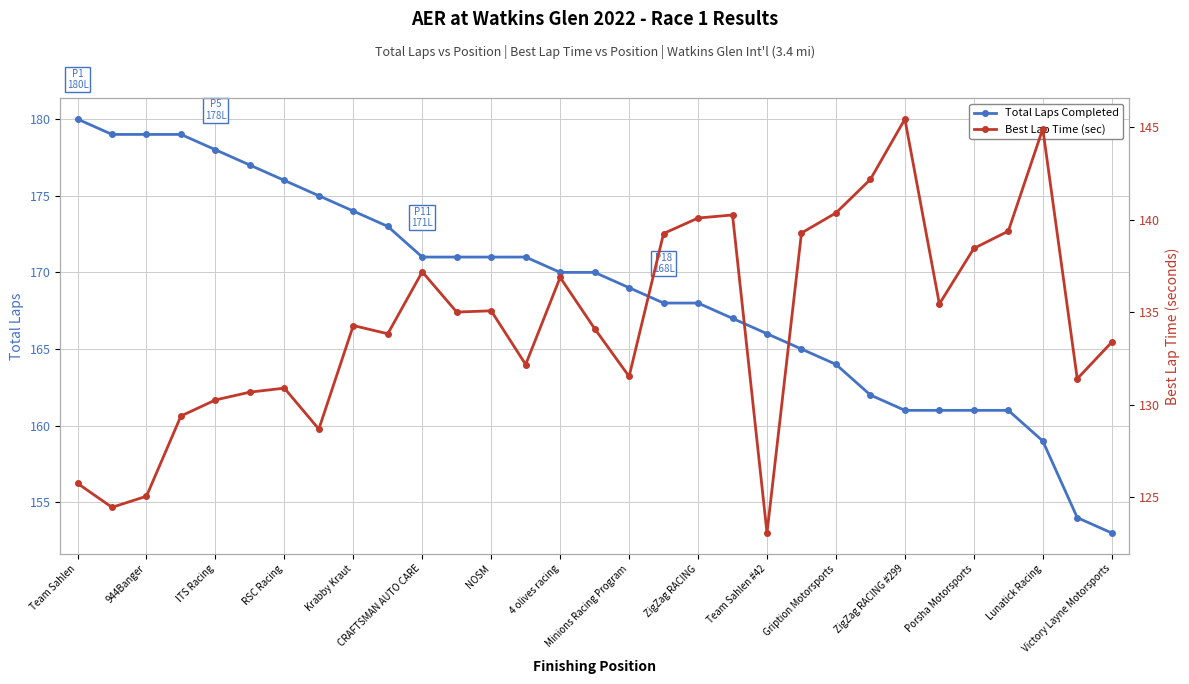

What is the lowest value of the Total Laps Completed series?

153